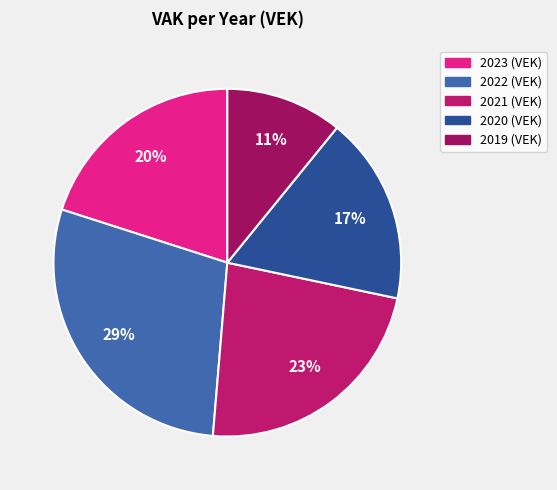

Is there any slice that represents more than half of the pie?

No